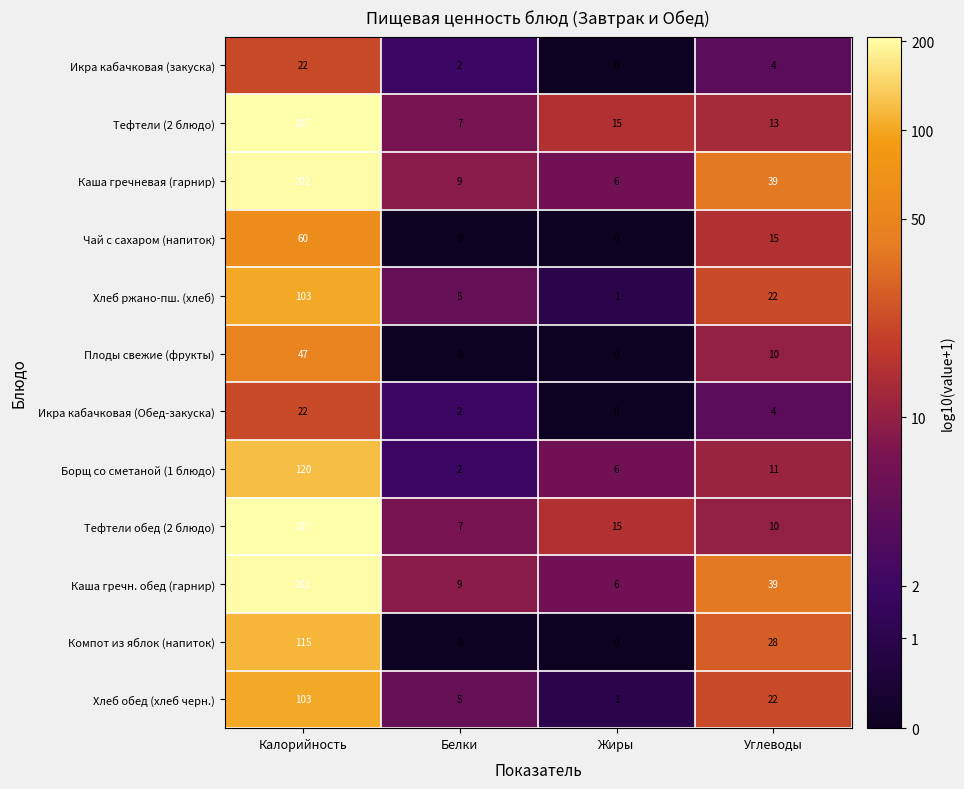

What is the greatest value displayed?

207